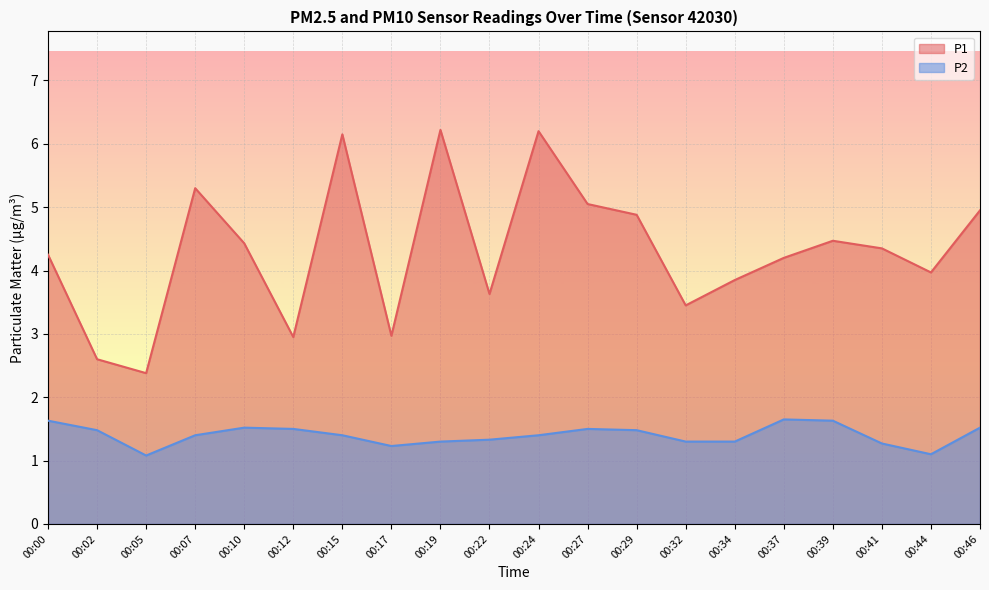

At 00:39, list the series in order from largest to smallest.

P1, P2